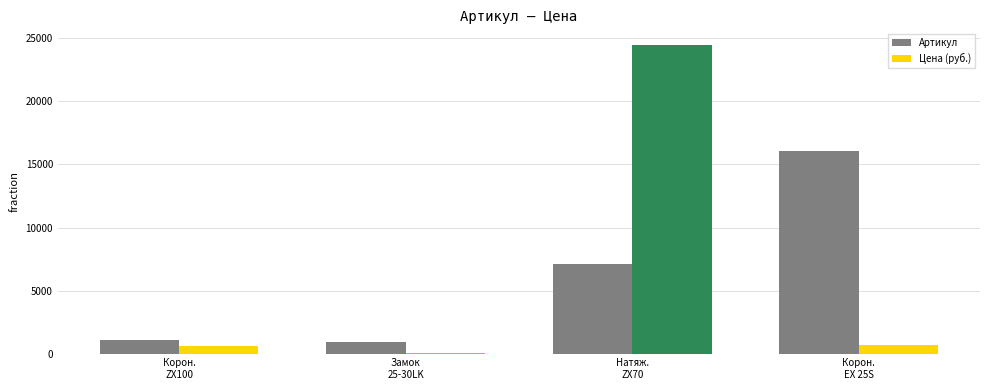

What are all the series names shown in the legend?

Артикул, Цена (руб.)